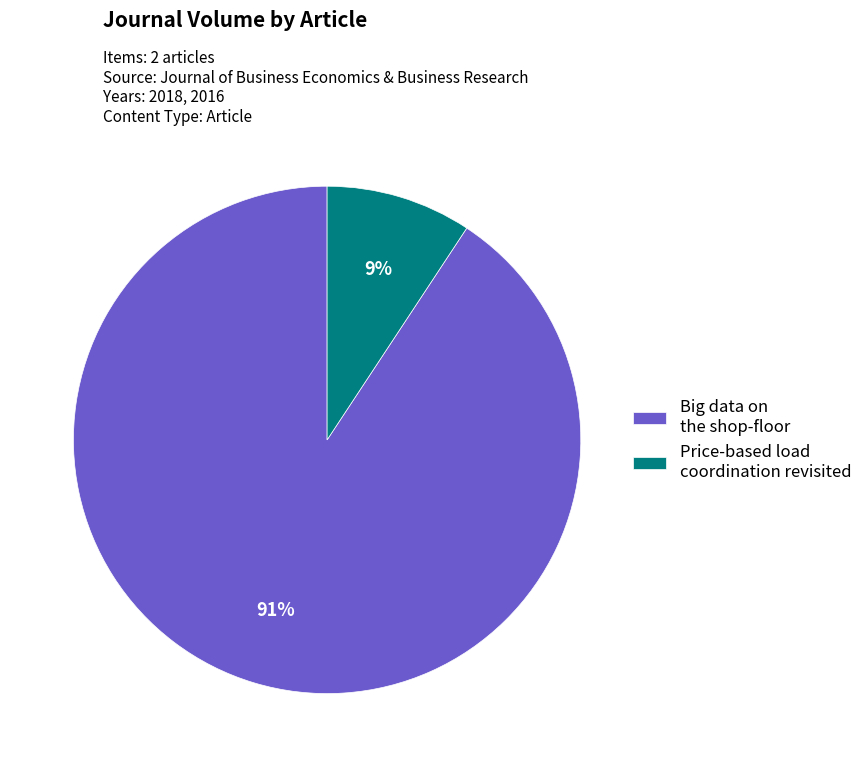

Which category has the biggest portion of the pie?

Big data on the shop-floor